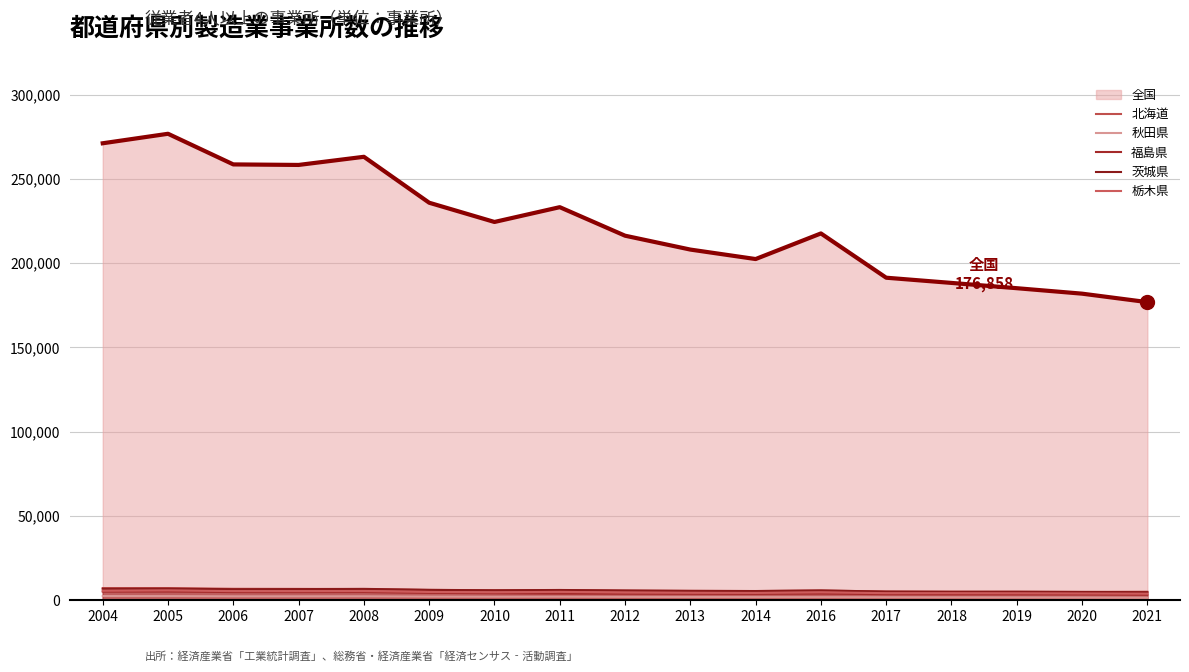

How many lines are shown in the chart?

6